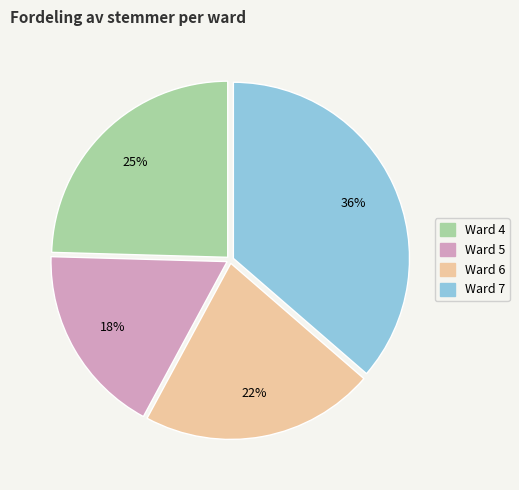

Do Ward 5 and Ward 4 together represent more than half of the pie?

No